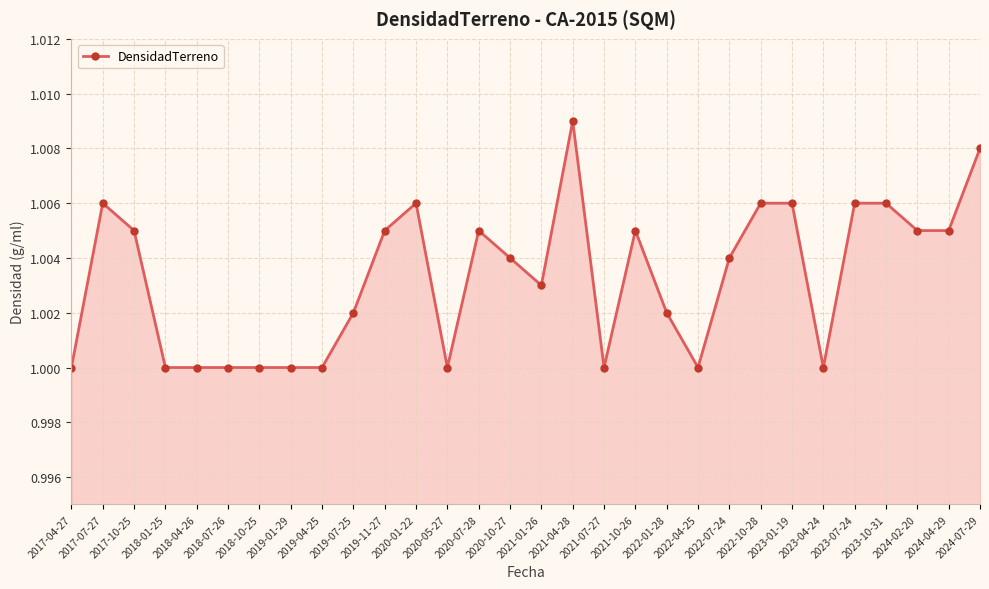

What is the sum of all values?

30.1